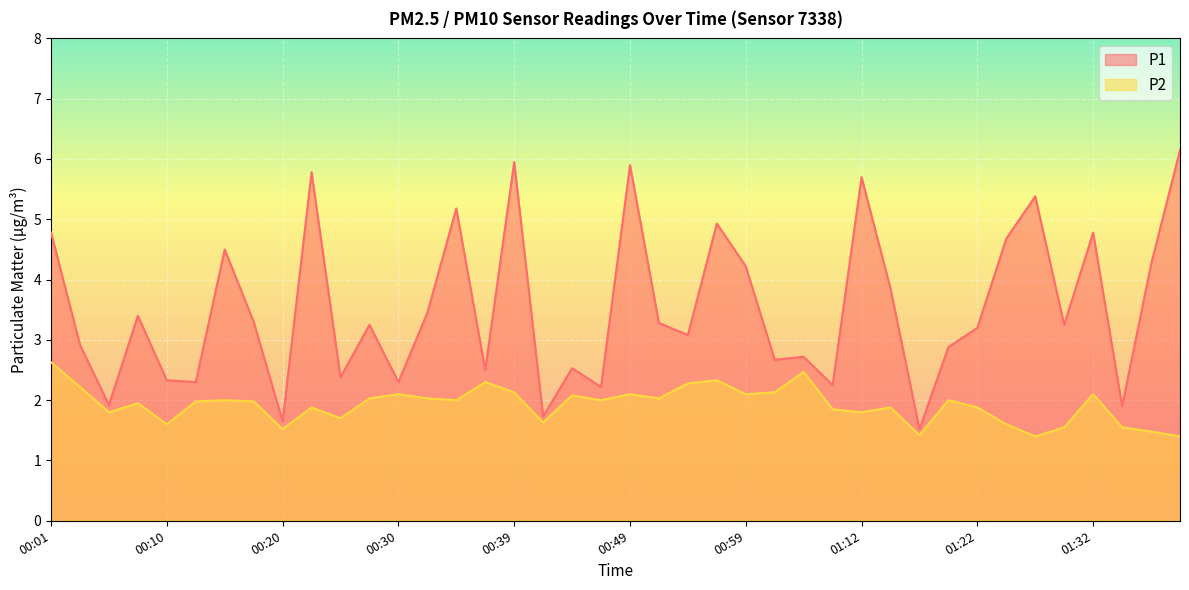

What is the difference between the P1 values at 00:27 and 00:15?

1.2